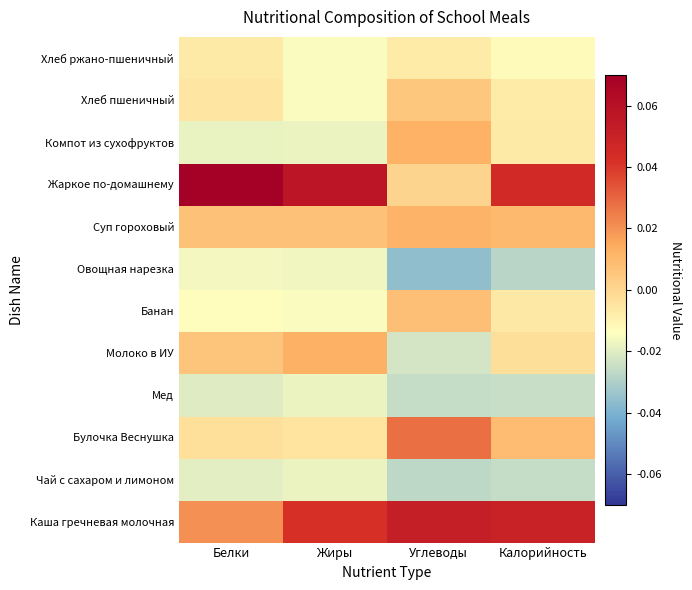

At how many categories does at least one series exceed 0?

4